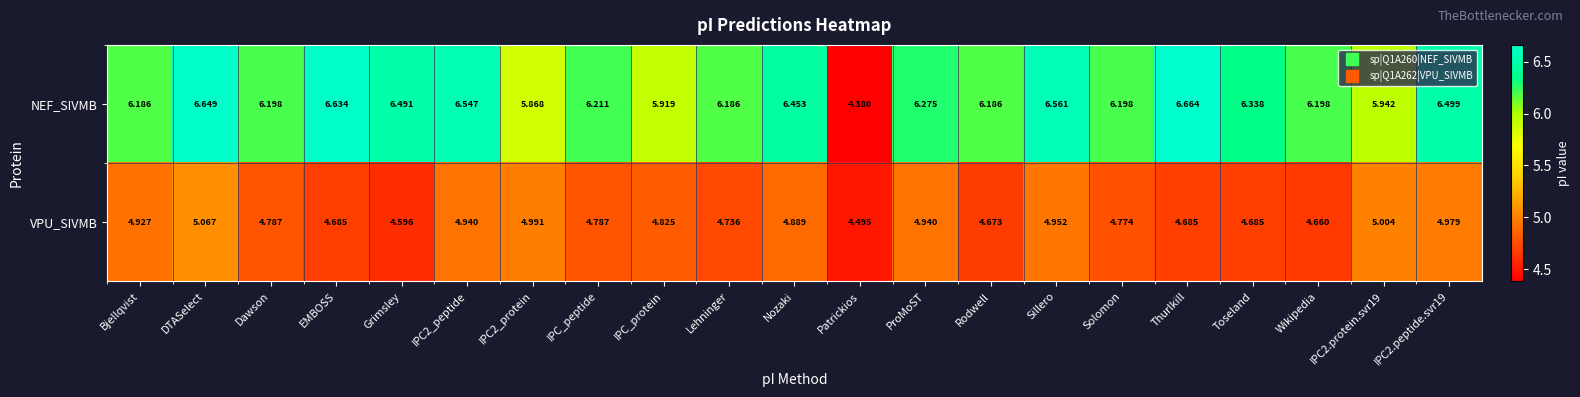

List the series in order of their peak value, highest first.

NEF_SIVMB, VPU_SIVMB